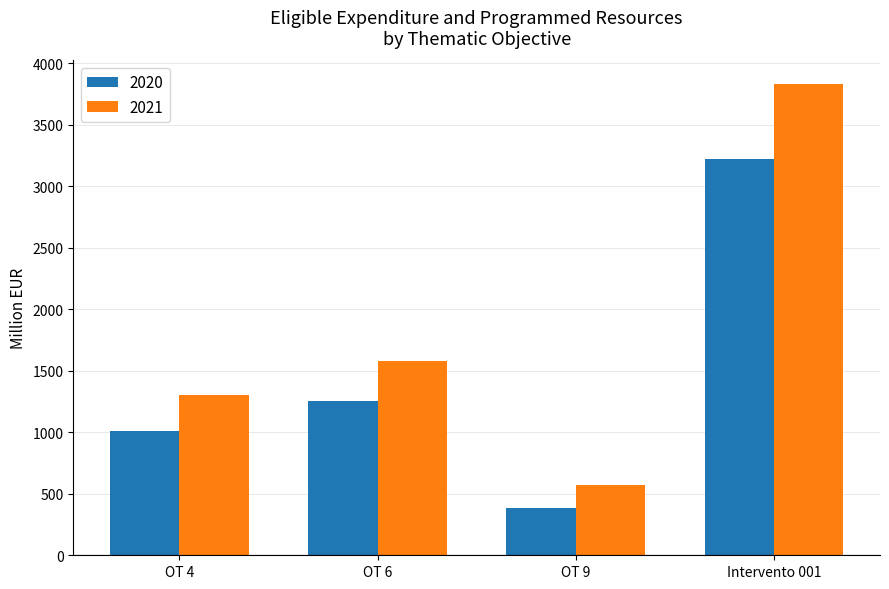

What is the difference between the maximum and second lowest values in the 2020 series?

2211.8